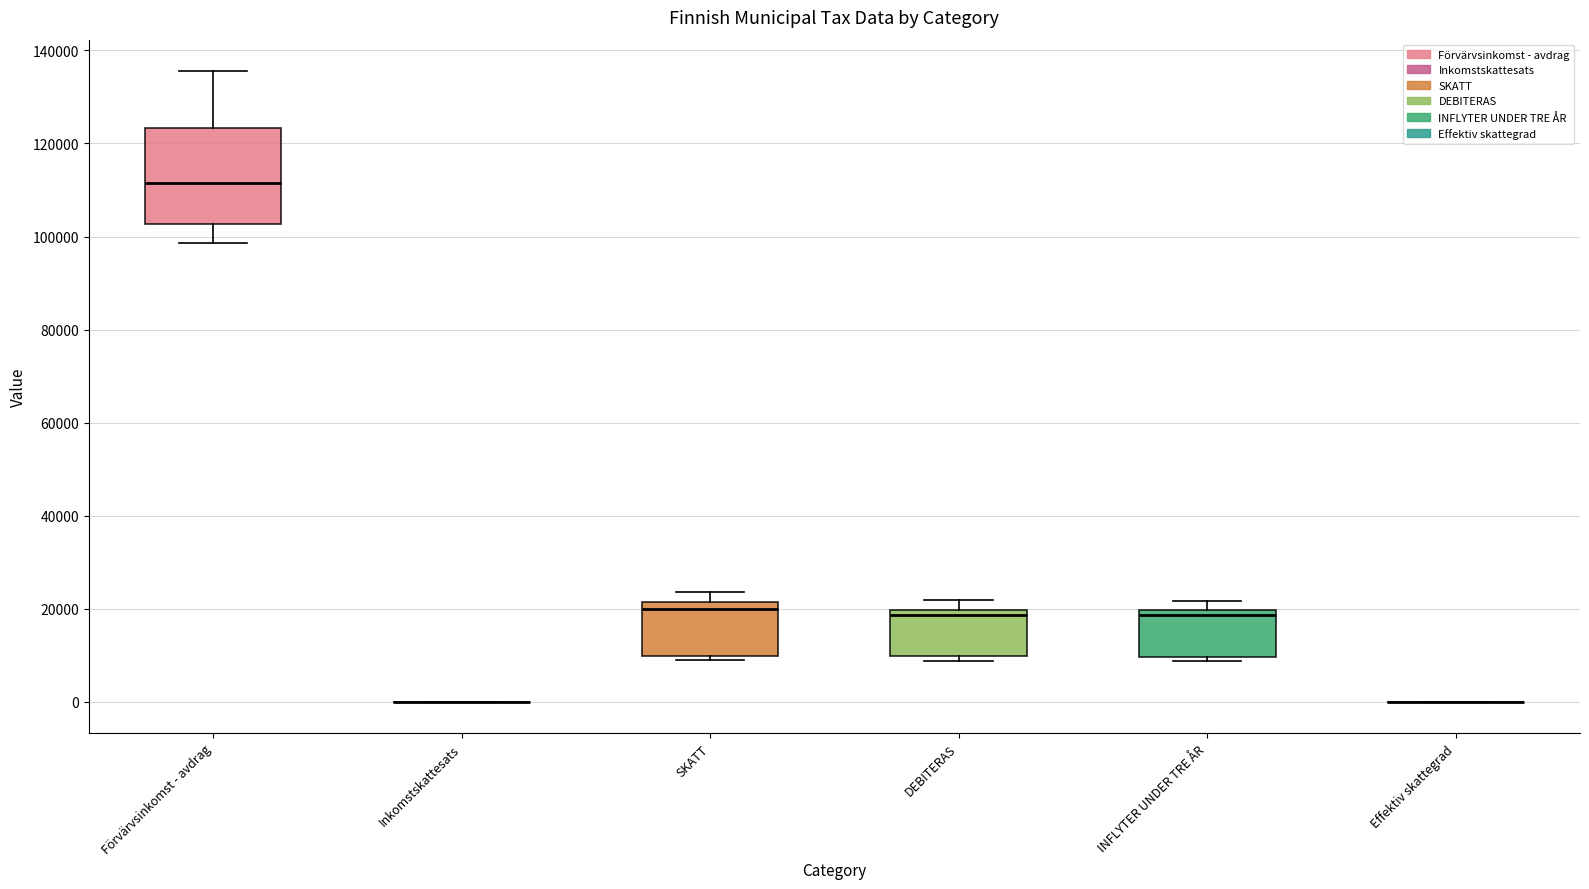

Comparing the boxes themselves (not the whiskers), which one is the tallest?

Förvärvsinkomst - avdrag